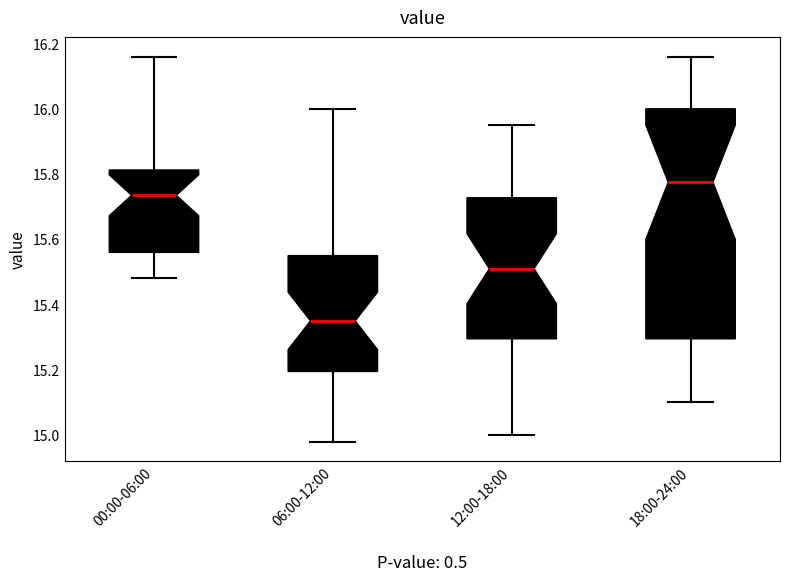

Which box has the lowest median line?

06:00-12:00